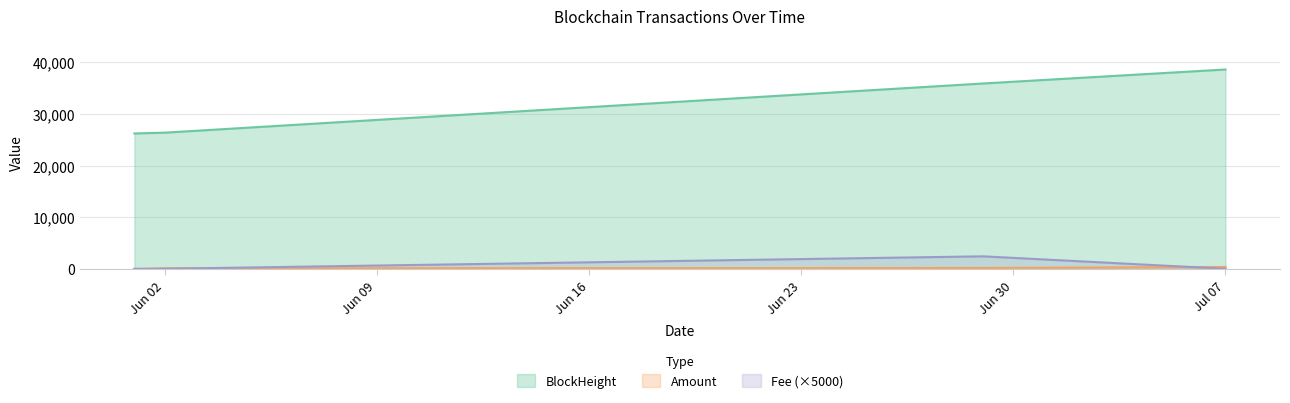

True or false: Amount and Fee intersect in this chart.

True